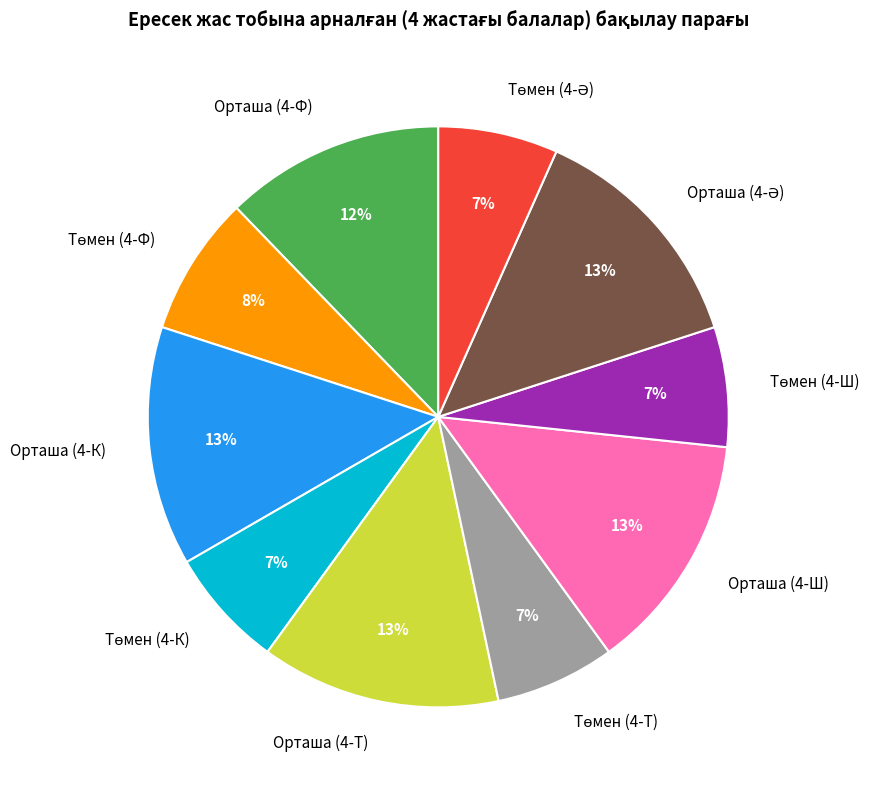

To the nearest percent, what is the average slice percentage?

10%